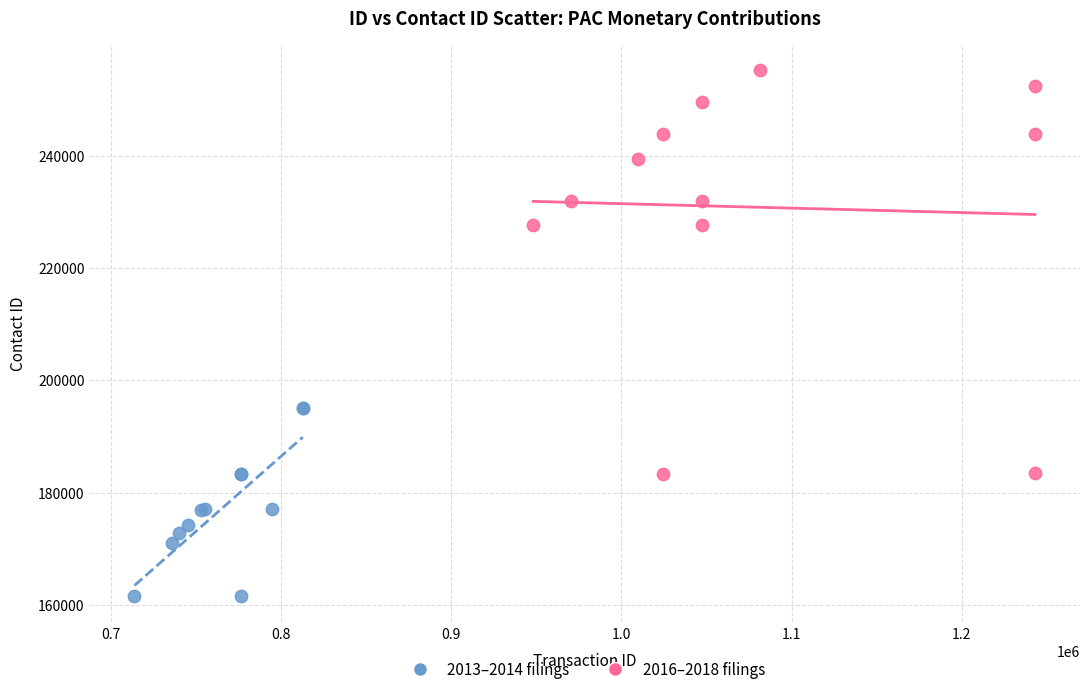

Which series contains the highest Y value?

2016–2018 filings